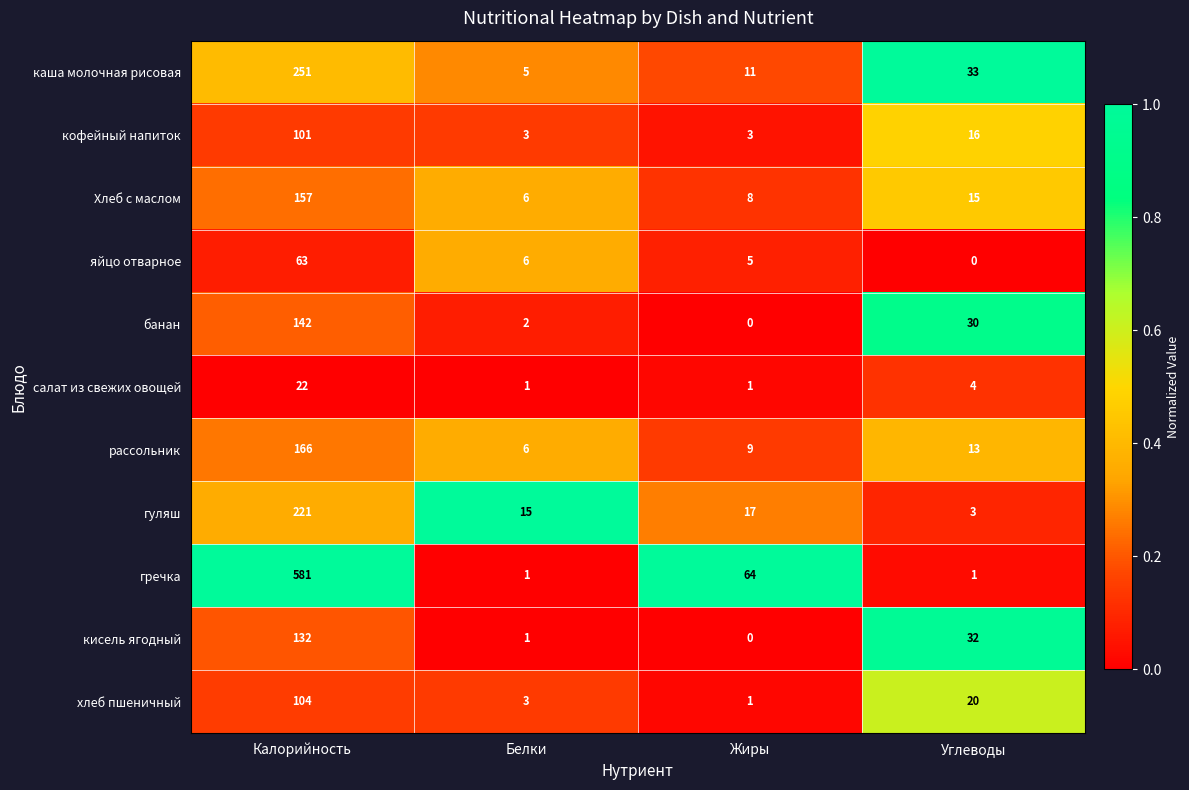

Where does the банан series first go above 30?

Калорийность